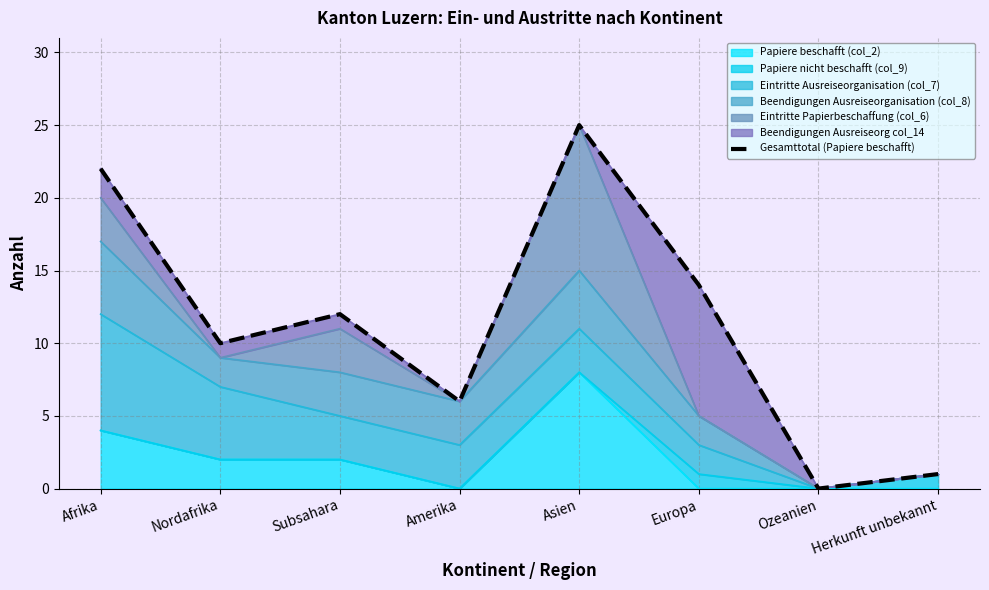

How many lines are shown in the chart?

1